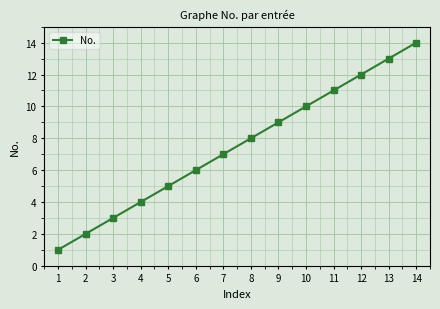

Reading left to right, what are all the values shown in this chart?

1=1	2=2	3=3	4=4	5=5	6=6	7=7	8=8	9=9	10=10	11=11	12=12	13=13	14=14